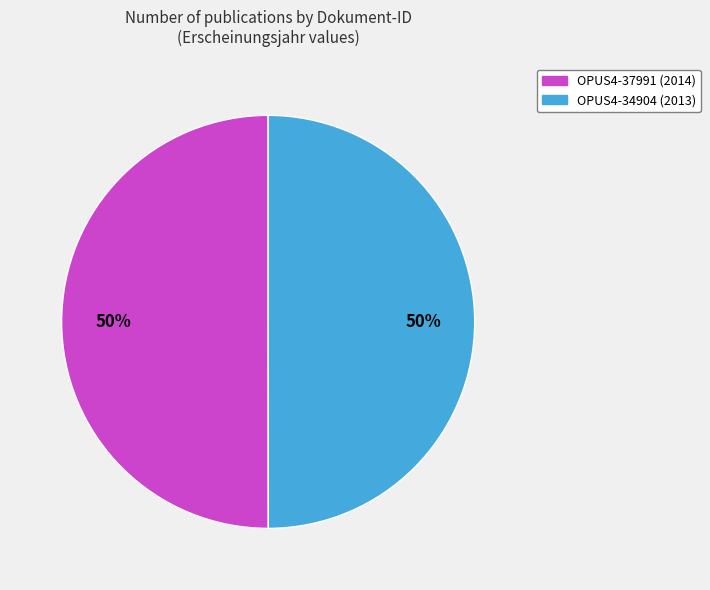

How many slices are in this pie chart?

2